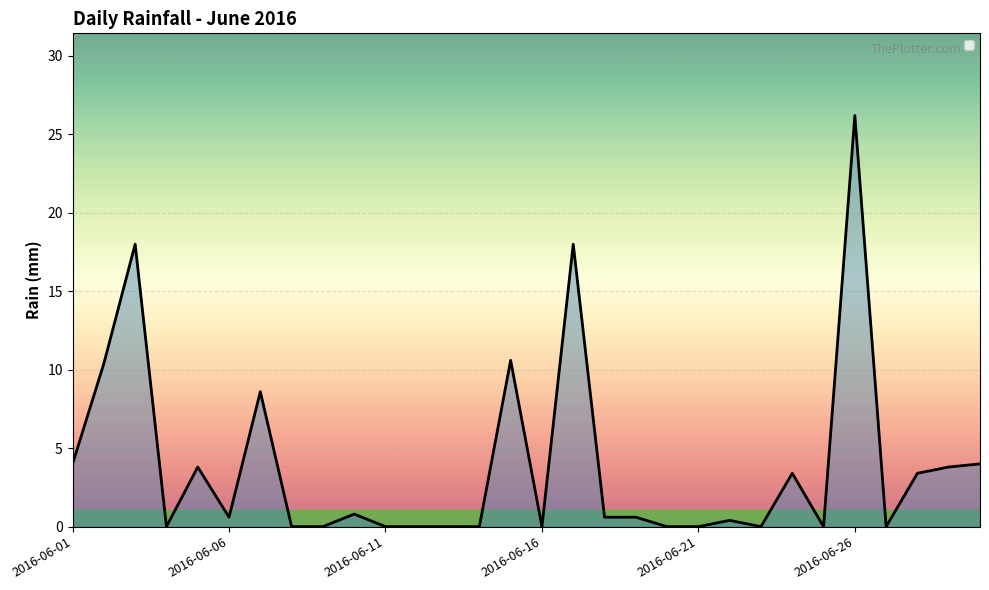

The value at 19 is 0.0. True or false?

True